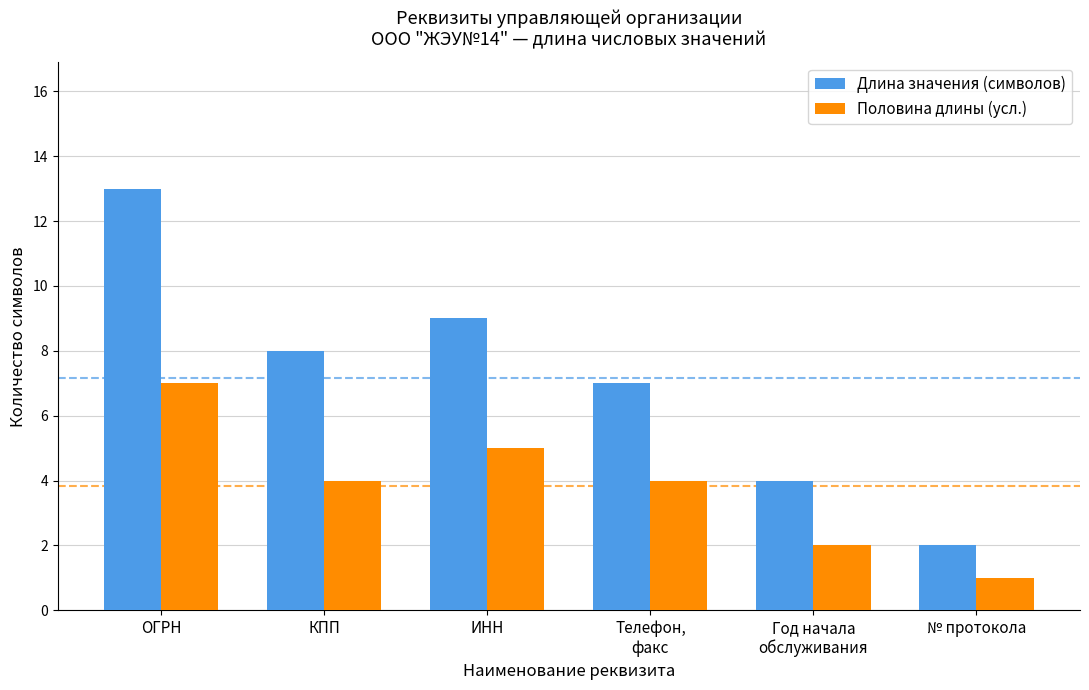

At which category is the sum across all series the highest?

ОГРН